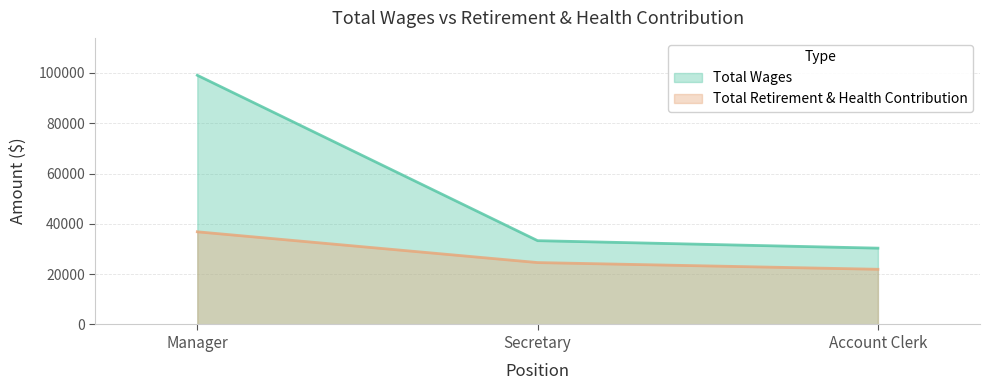

Read the Total Retirement & Health Contribution value at Account Clerk, to the nearest 100.

21900